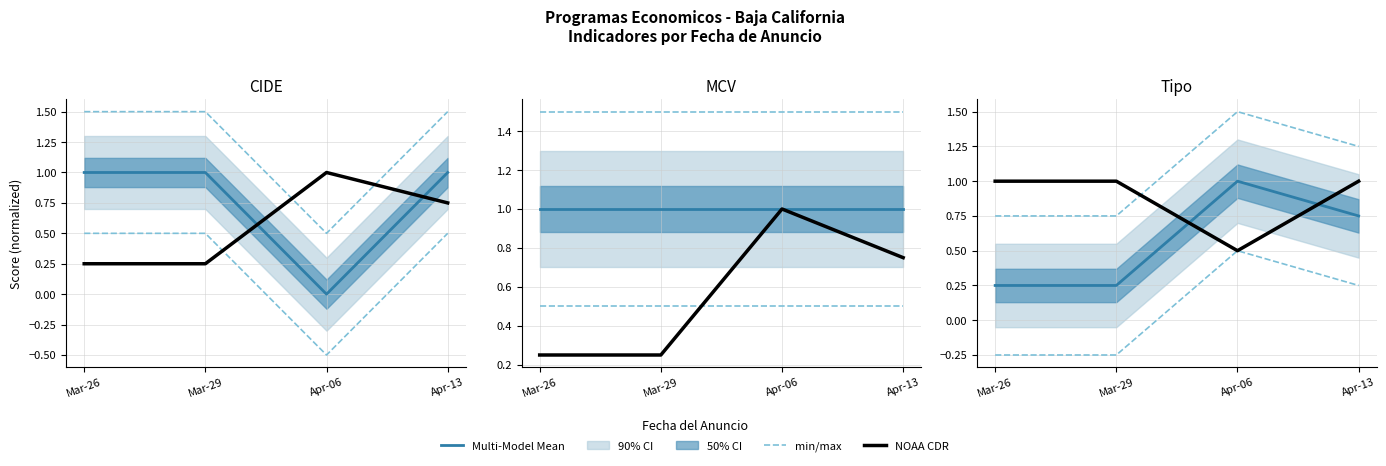

Which series has the largest range (max minus min)?

min/max